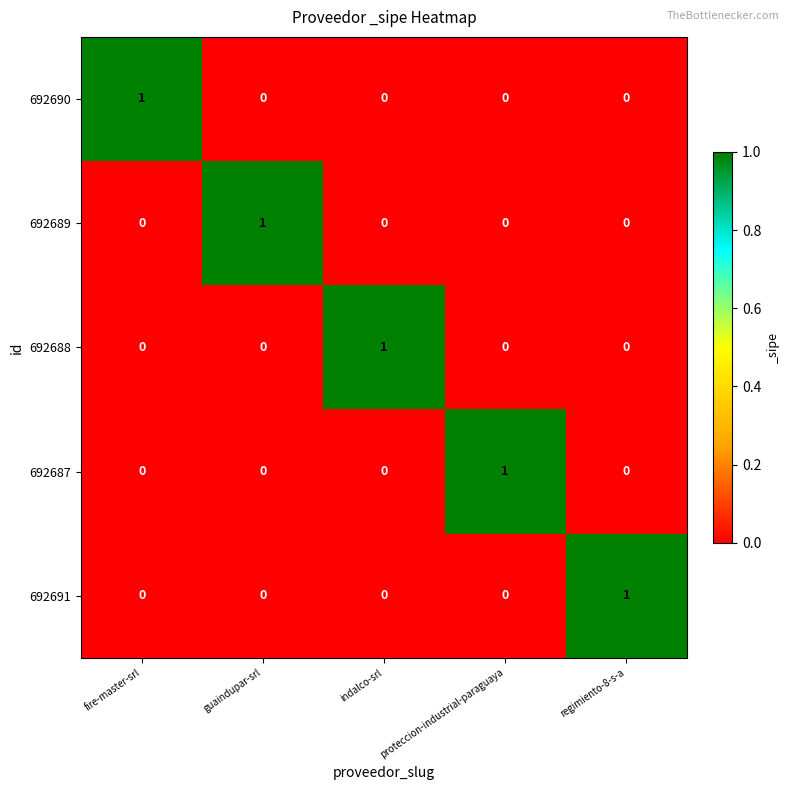

Is it true that 692687 equals -1 at fire-master-srl?

False